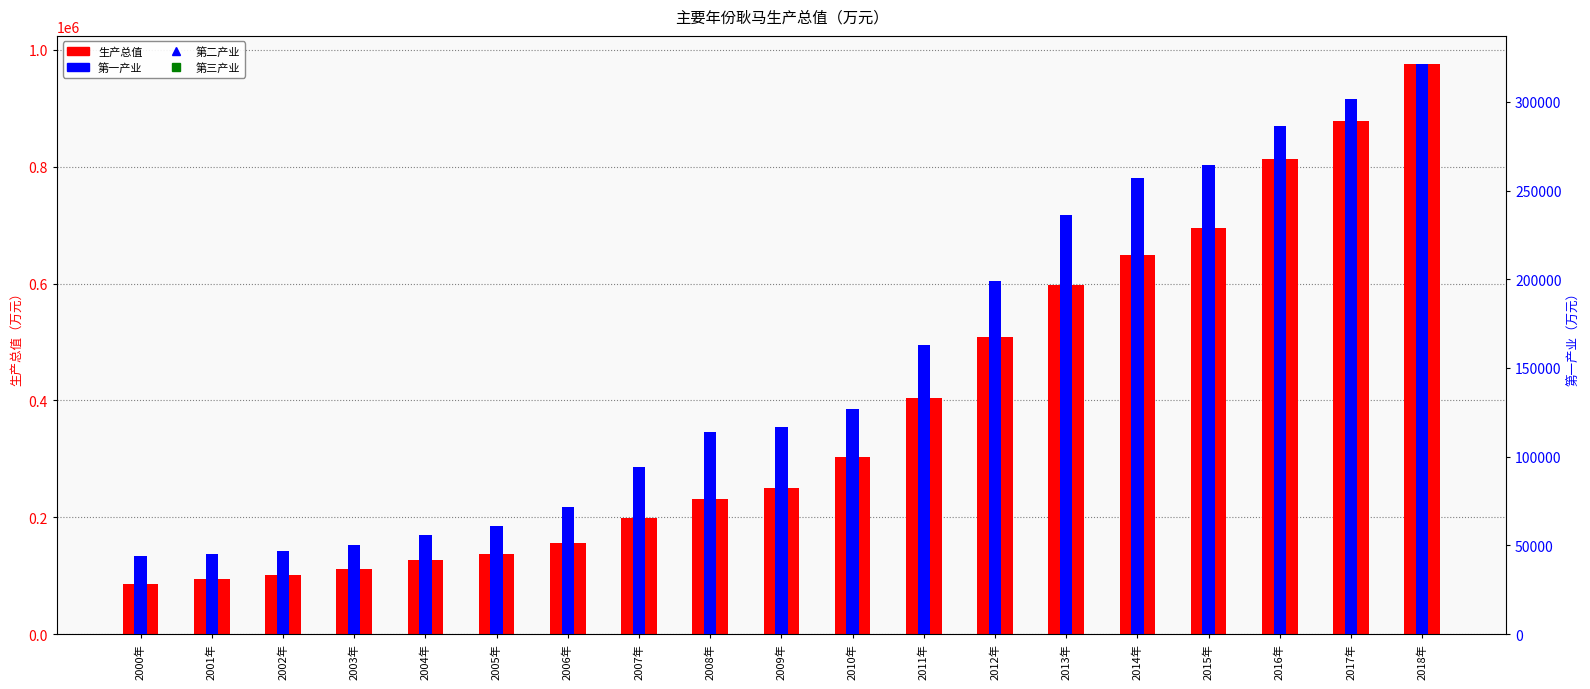

The 第二产业 series shows 31300 at 2000年. True or false?

False